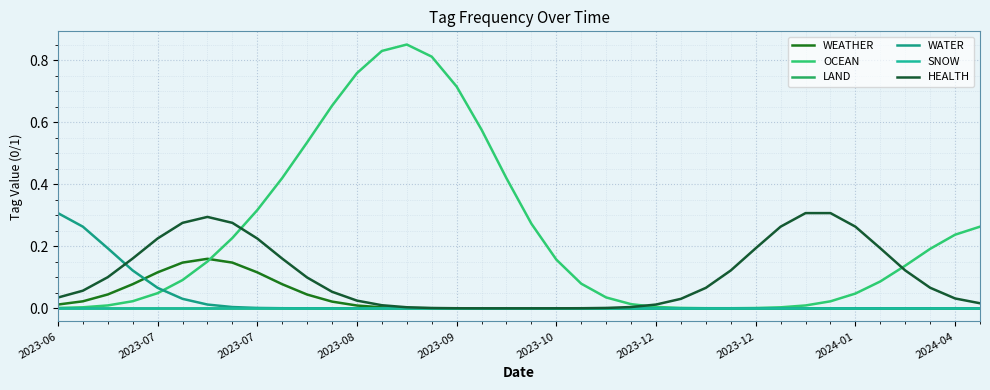

Which series has the largest total across all categories?

OCEAN